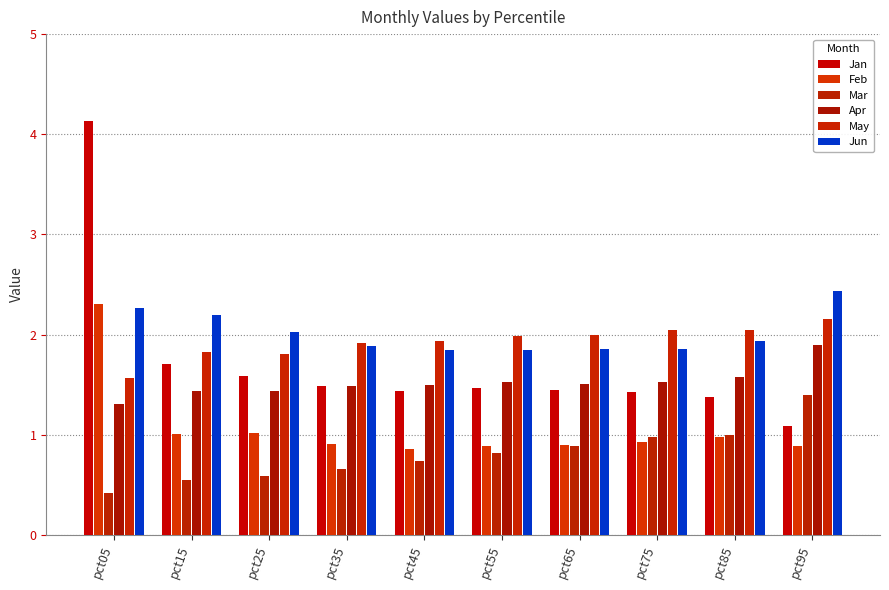

True or false: Jun has a value of 3.2 at pct35.

False